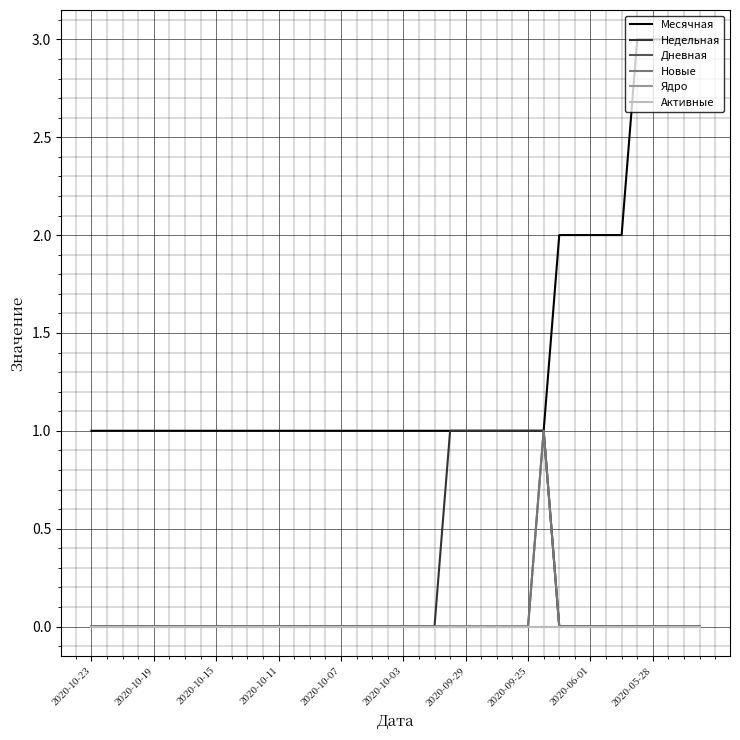

How many lines are shown in the chart?

6